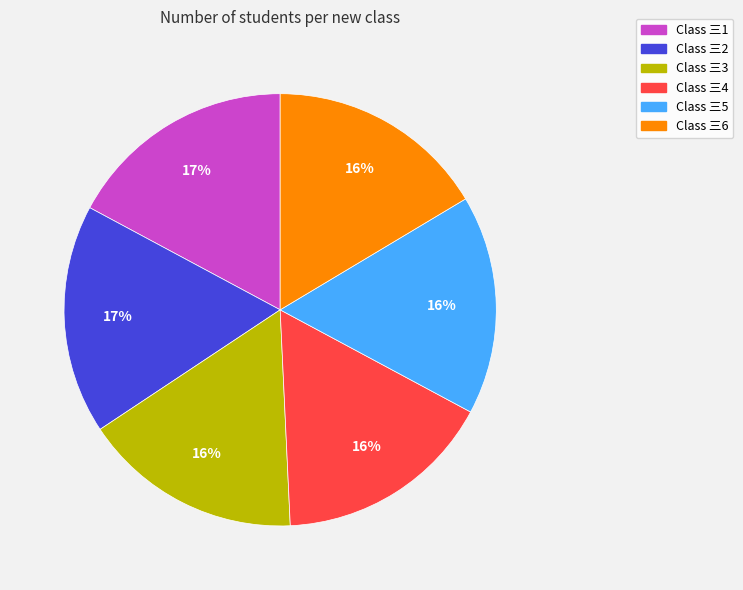

To the nearest percent, what is the average slice percentage?

17%